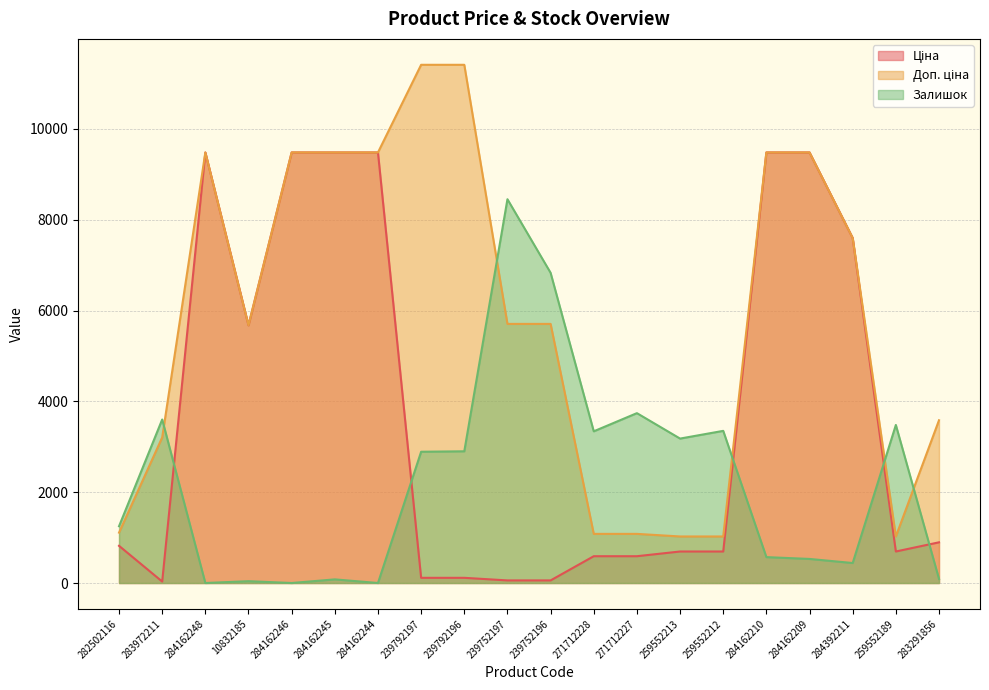

What is the label of the 11th point from the left?

239752196